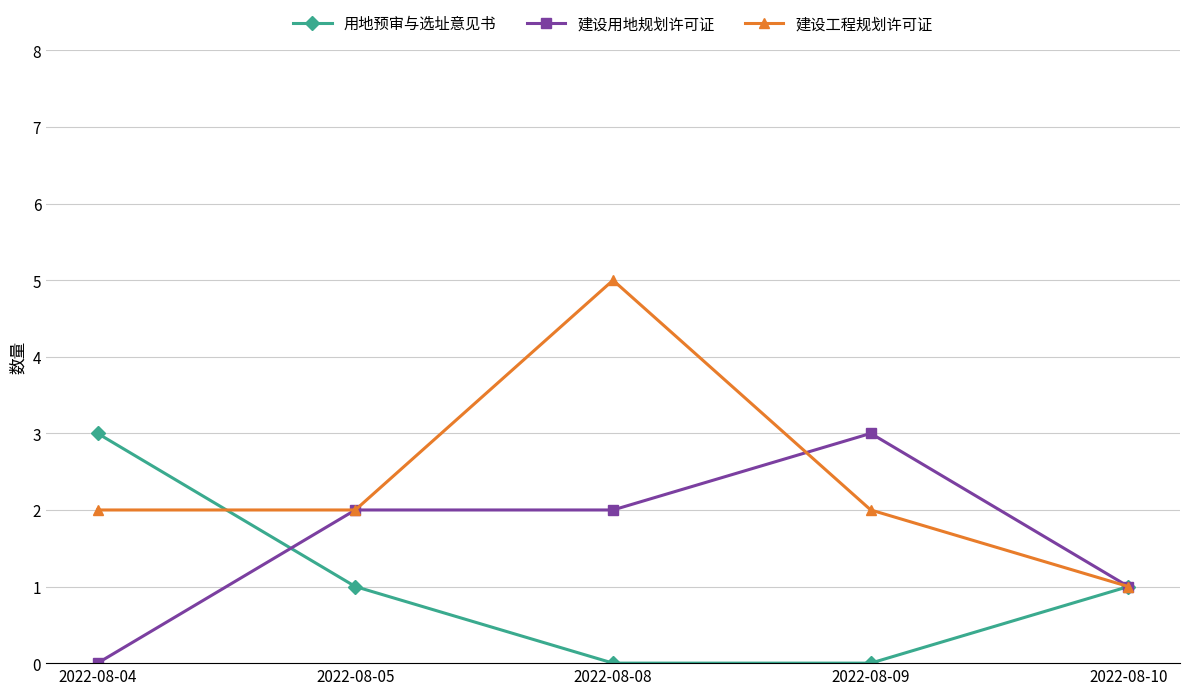

What is the maximum value shown in the chart?

5